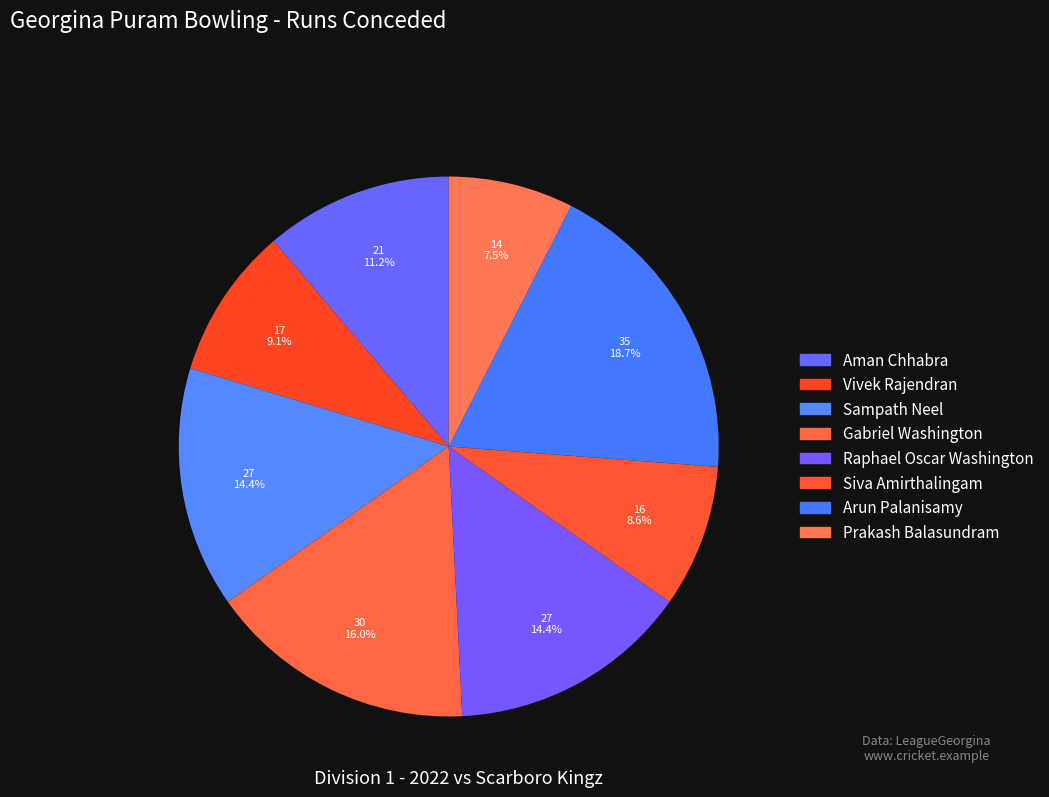

Which slice is the smallest?

Prakash Balasundram